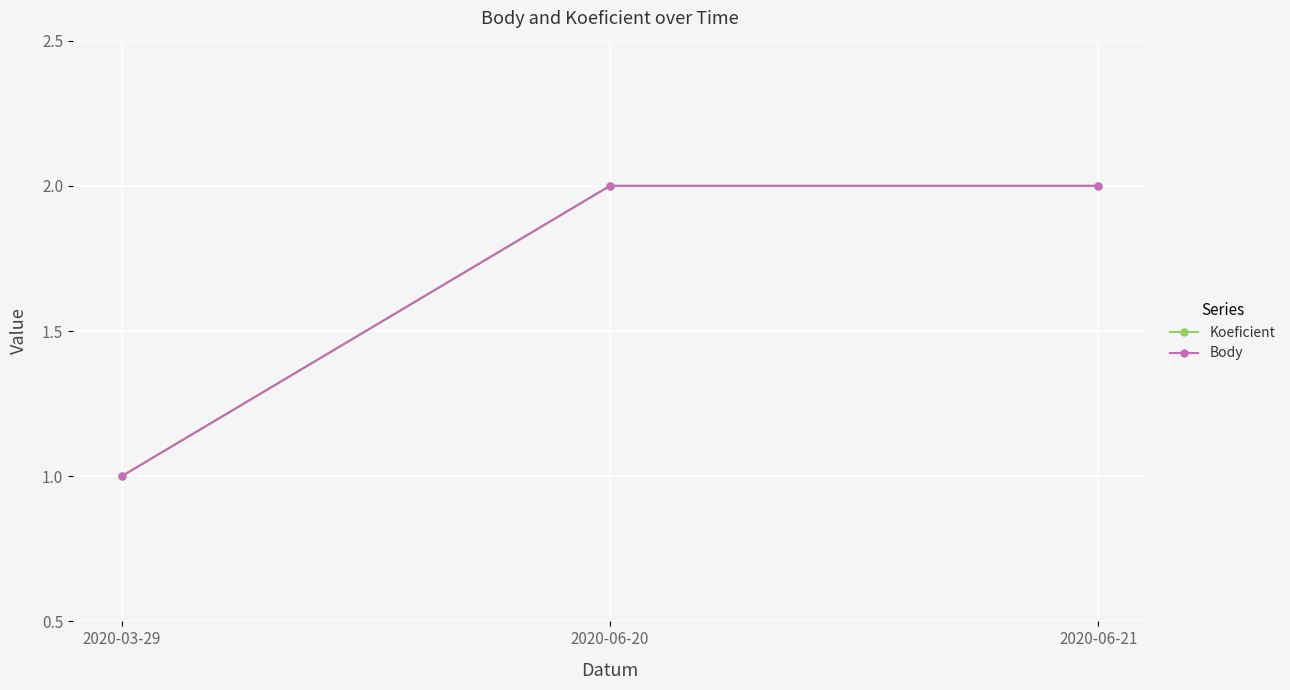

Is this an area chart (filled region under the line)?

No